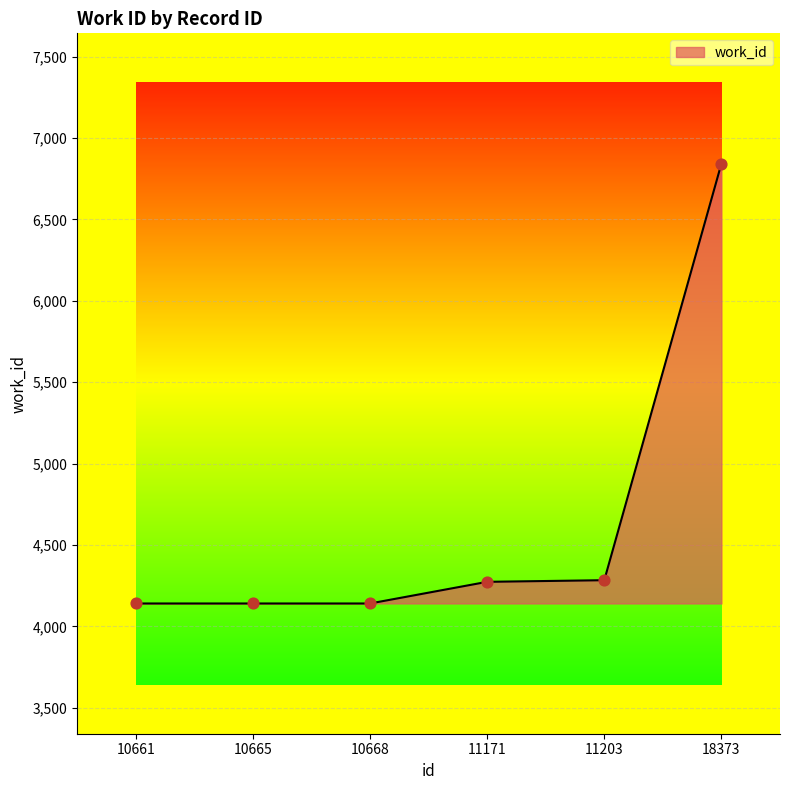

What is the ratio of the value at 11171 to the value at 10665?

1.0